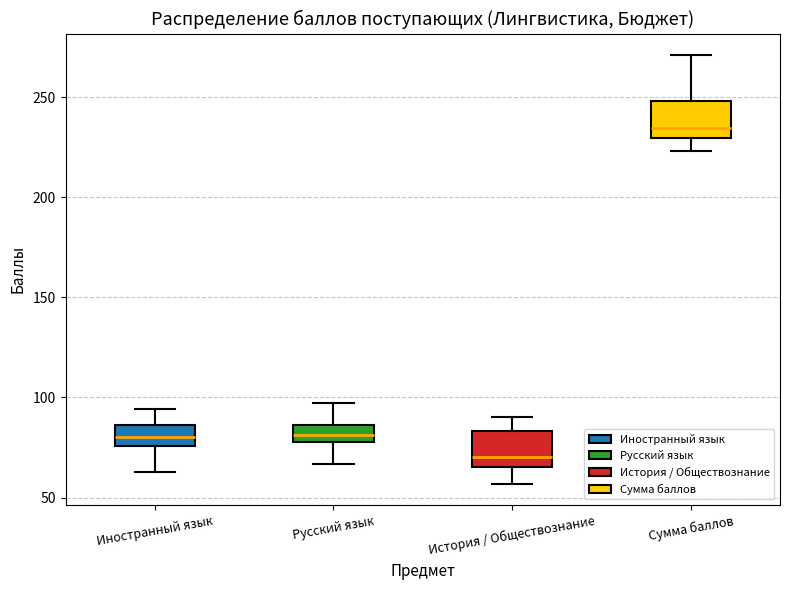

Where does the upper whisker of the box for История / Обществознание end on the y-axis? The values are not printed on the chart, so give them approximately, as read against the axis.

90